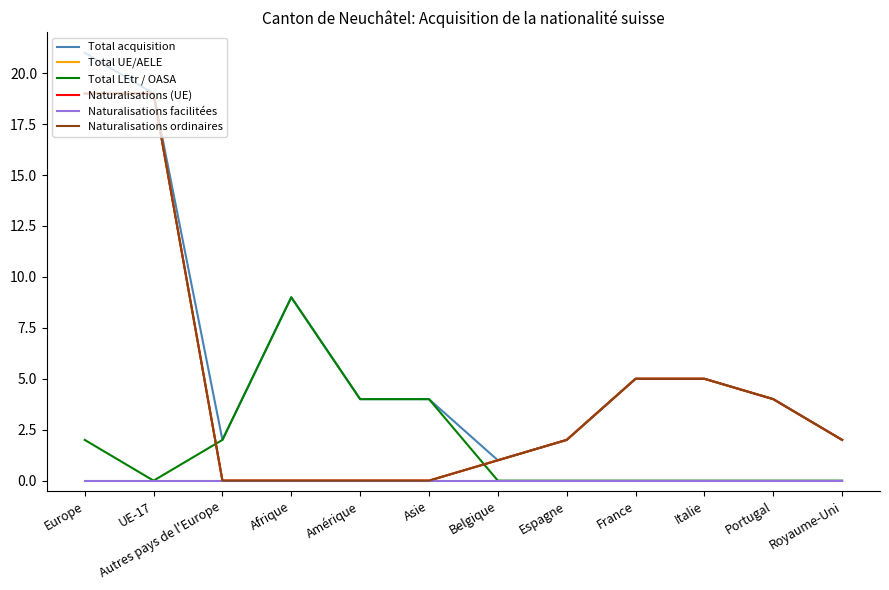

Reading right to left, what are all the values shown in this chart?

Total acquisition: Royaume-Uni=2	Portugal=4	Italie=5	France=5	Espagne=2	Belgique=1	Asie=4	Amérique=4	Afrique=9	Autres pays de l'Europe=2	UE-17=19	Europe=21
Total UE/AELE: Royaume-Uni=2	Portugal=4	Italie=5	France=5	Espagne=2	Belgique=1	Asie=0	Amérique=0	Afrique=0	Autres pays de l'Europe=0	UE-17=19	Europe=19
Total LEtr / OASA: Royaume-Uni=0	Portugal=0	Italie=0	France=0	Espagne=0	Belgique=0	Asie=4	Amérique=4	Afrique=9	Autres pays de l'Europe=2	UE-17=0	Europe=2
Naturalisations (UE): Royaume-Uni=2	Portugal=4	Italie=5	France=5	Espagne=2	Belgique=1	Asie=0	Amérique=0	Afrique=0	Autres pays de l'Europe=0	UE-17=19	Europe=19
Naturalisations facilitées: Royaume-Uni=0	Portugal=0	Italie=0	France=0	Espagne=0	Belgique=0	Asie=0	Amérique=0	Afrique=0	Autres pays de l'Europe=0	UE-17=0	Europe=0
Naturalisations ordinaires: Royaume-Uni=2	Portugal=4	Italie=5	France=5	Espagne=2	Belgique=1	Asie=0	Amérique=0	Afrique=0	Autres pays de l'Europe=0	UE-17=19	Europe=19